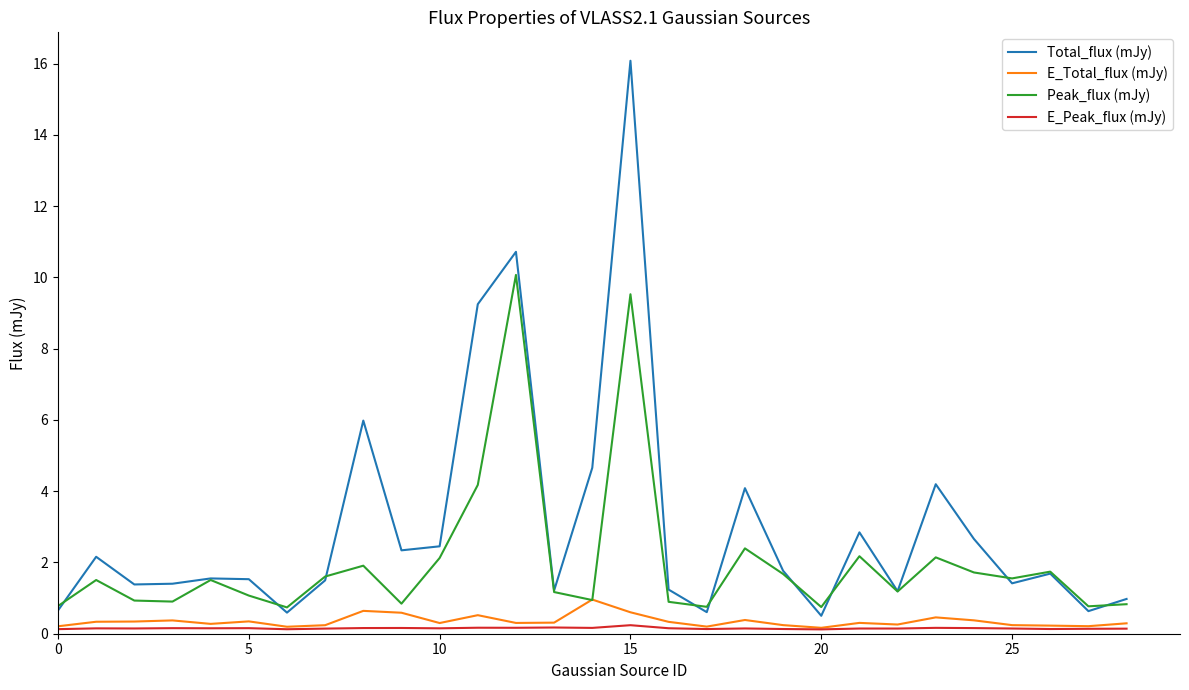

List the series in order of their peak value, lowest first.

E_Peak_flux (mJy), E_Total_flux (mJy), Peak_flux (mJy), Total_flux (mJy)